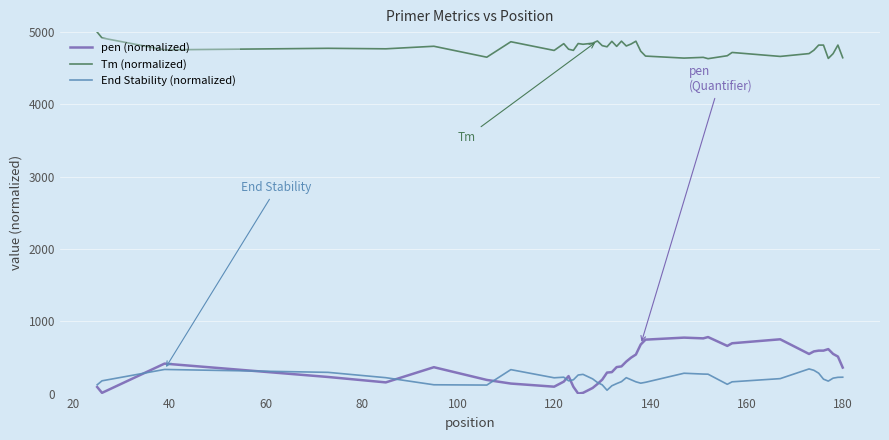

True or false: pen (normalized) and Tm (normalized) intersect in this chart.

False